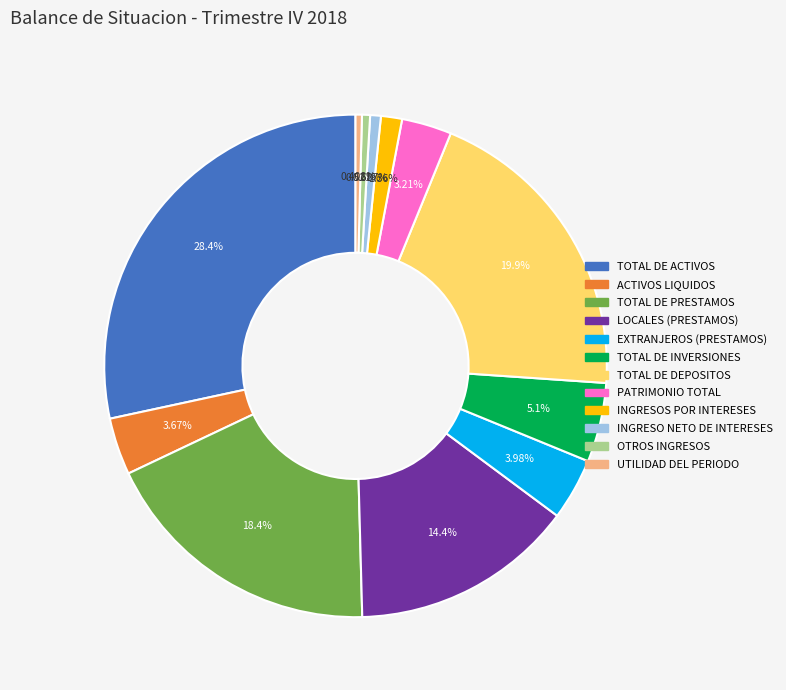

The INGRESOS POR INTERESES slice represents 1% of the pie. True or false?

True